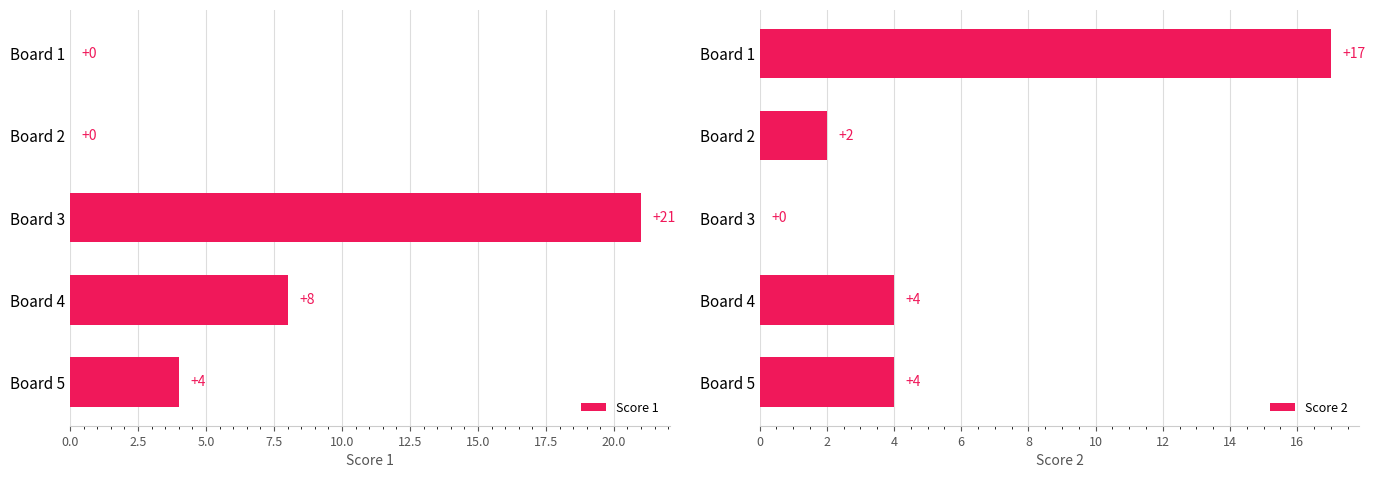

True or false: Score 2 has a value of 7 at Board 1.

False